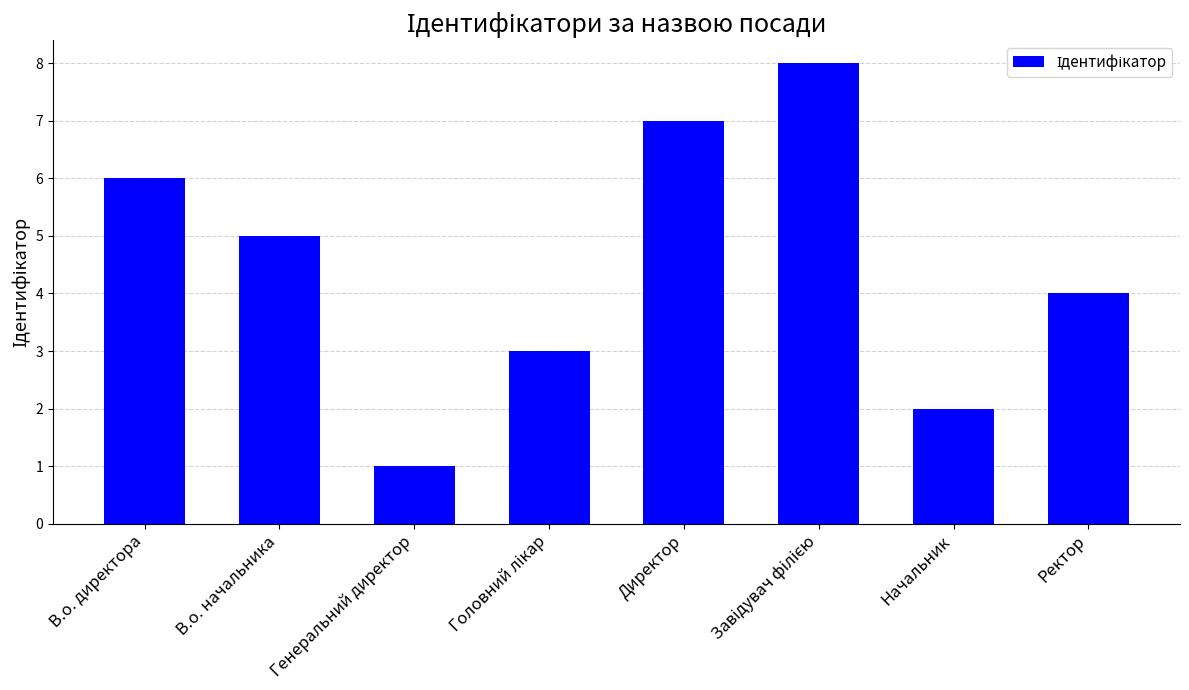

What is the ratio of the value at В.о. начальника to the value at Директор?

0.7